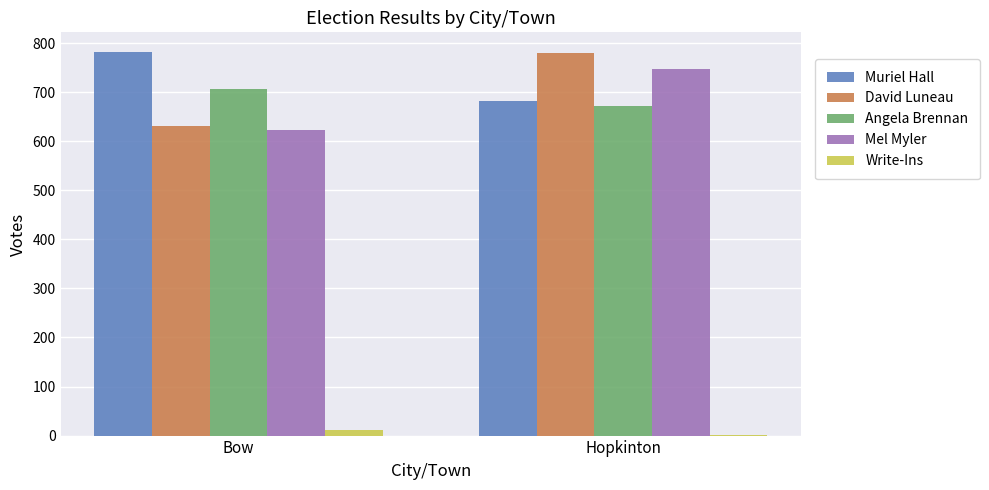

What is the total value across all series at Hopkinton?

2883